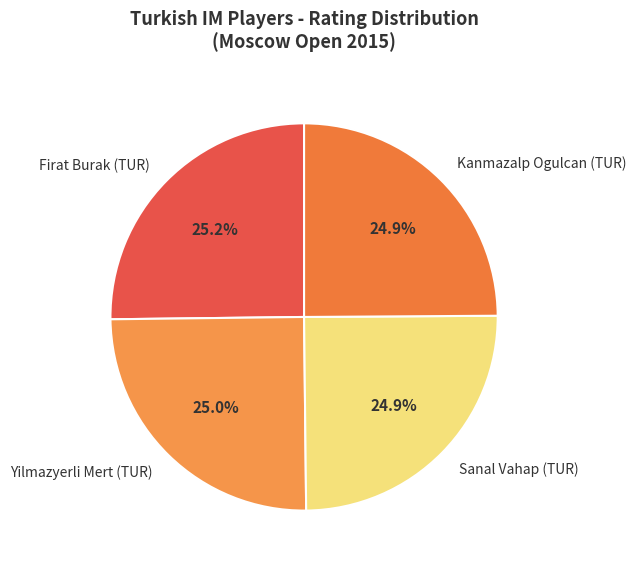

Does any single category account for the majority?

No